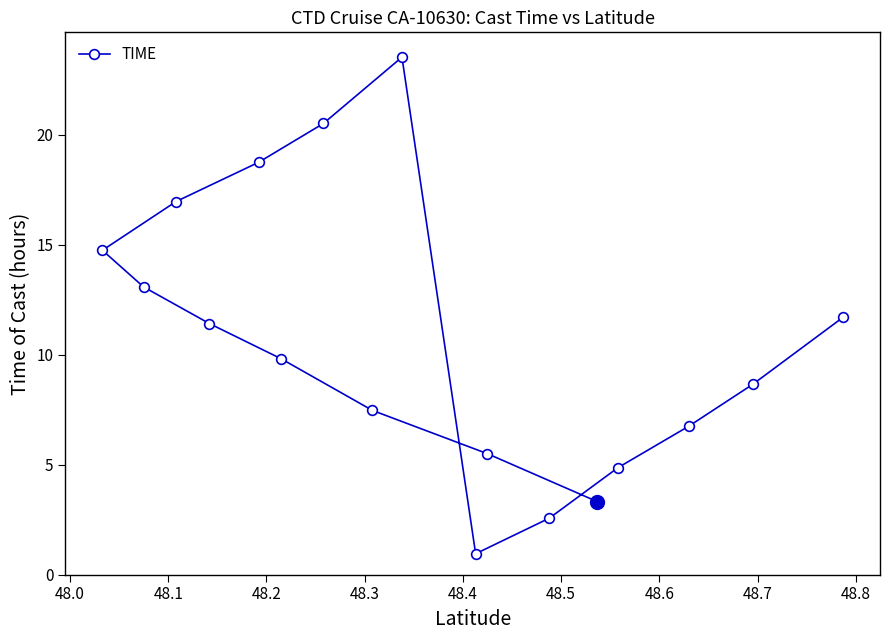

Count the number of data series in this chart.

1